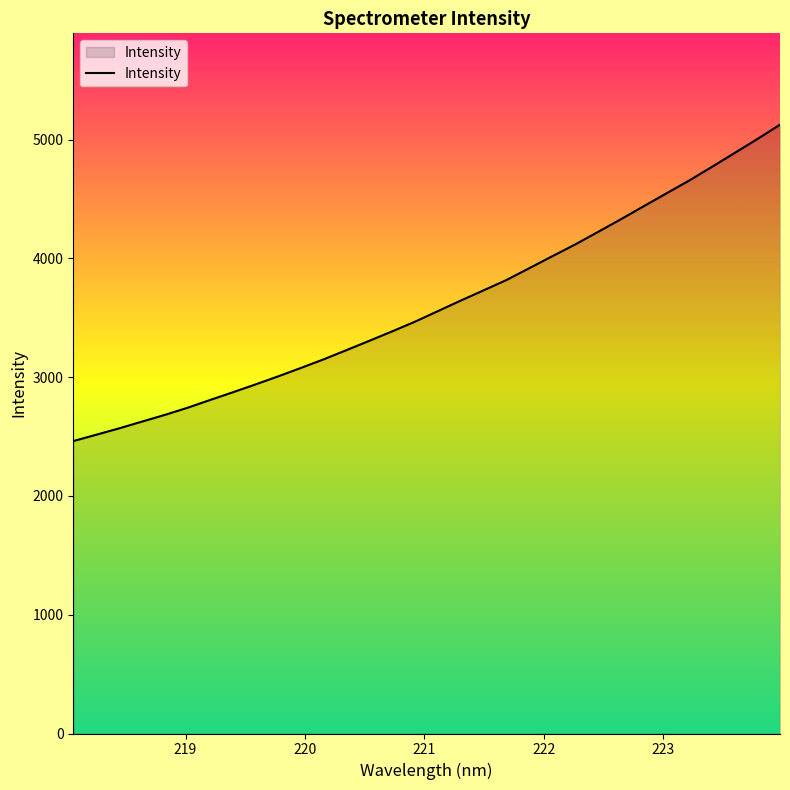

What is the smallest value displayed?

2461.8